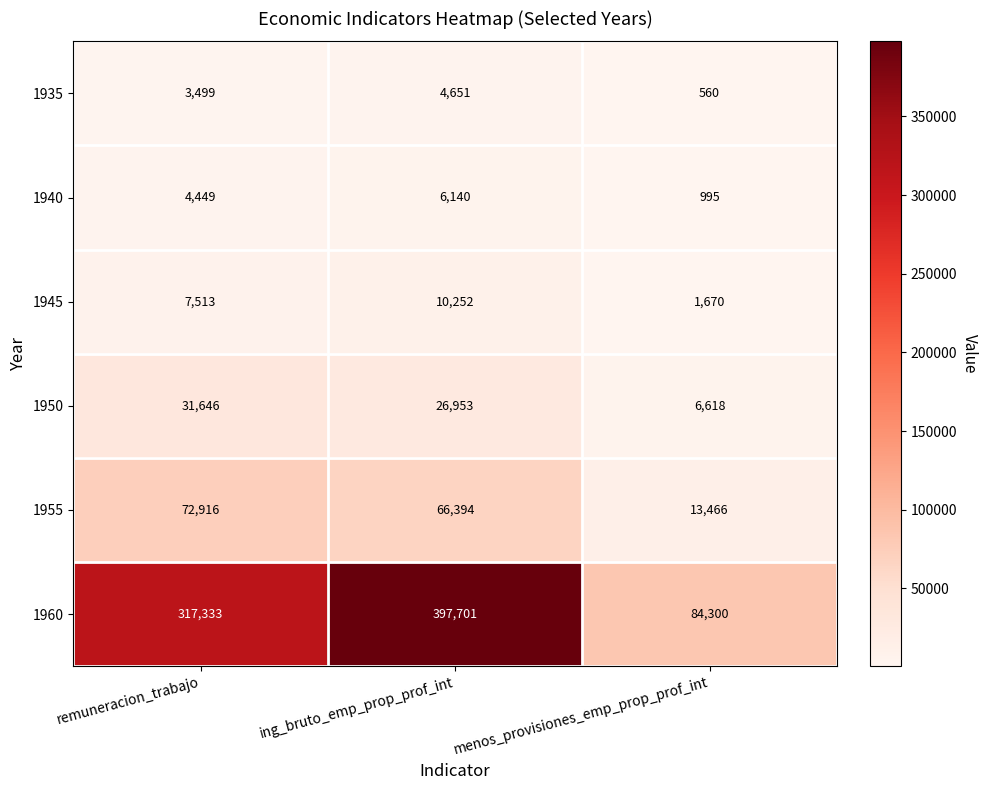

What is the difference between the highest and lowest values at menos_provisiones_emp_prop_prof_int?

83740